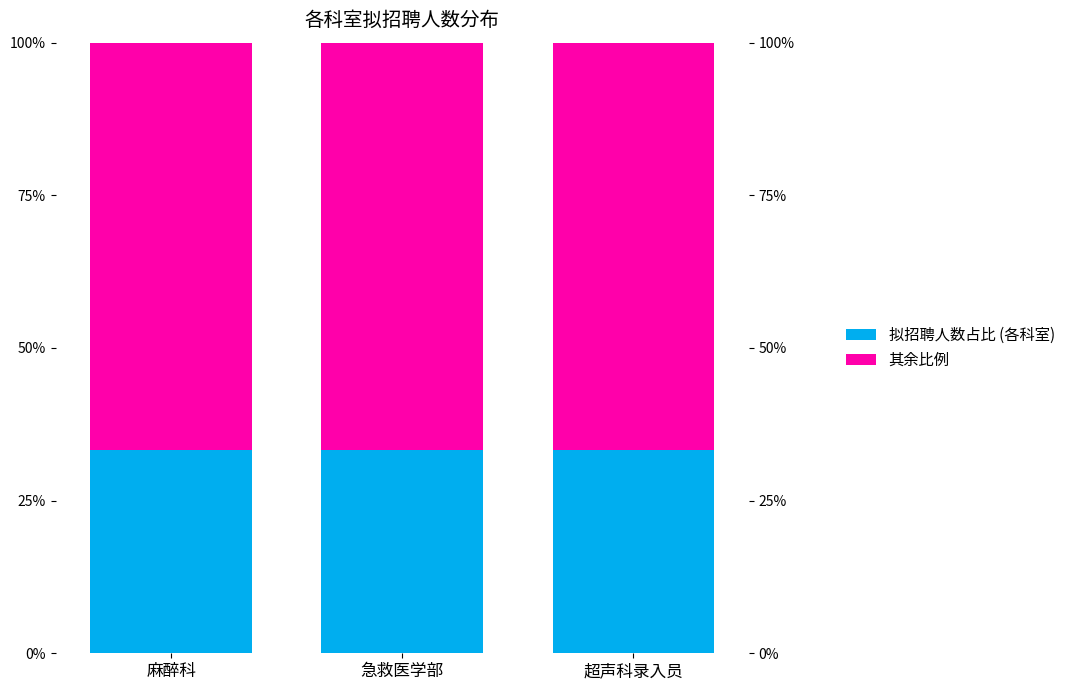

Which series changed the most between 急救医学部 and 超声科录入员?

拟招聘人数占比 (各科室)